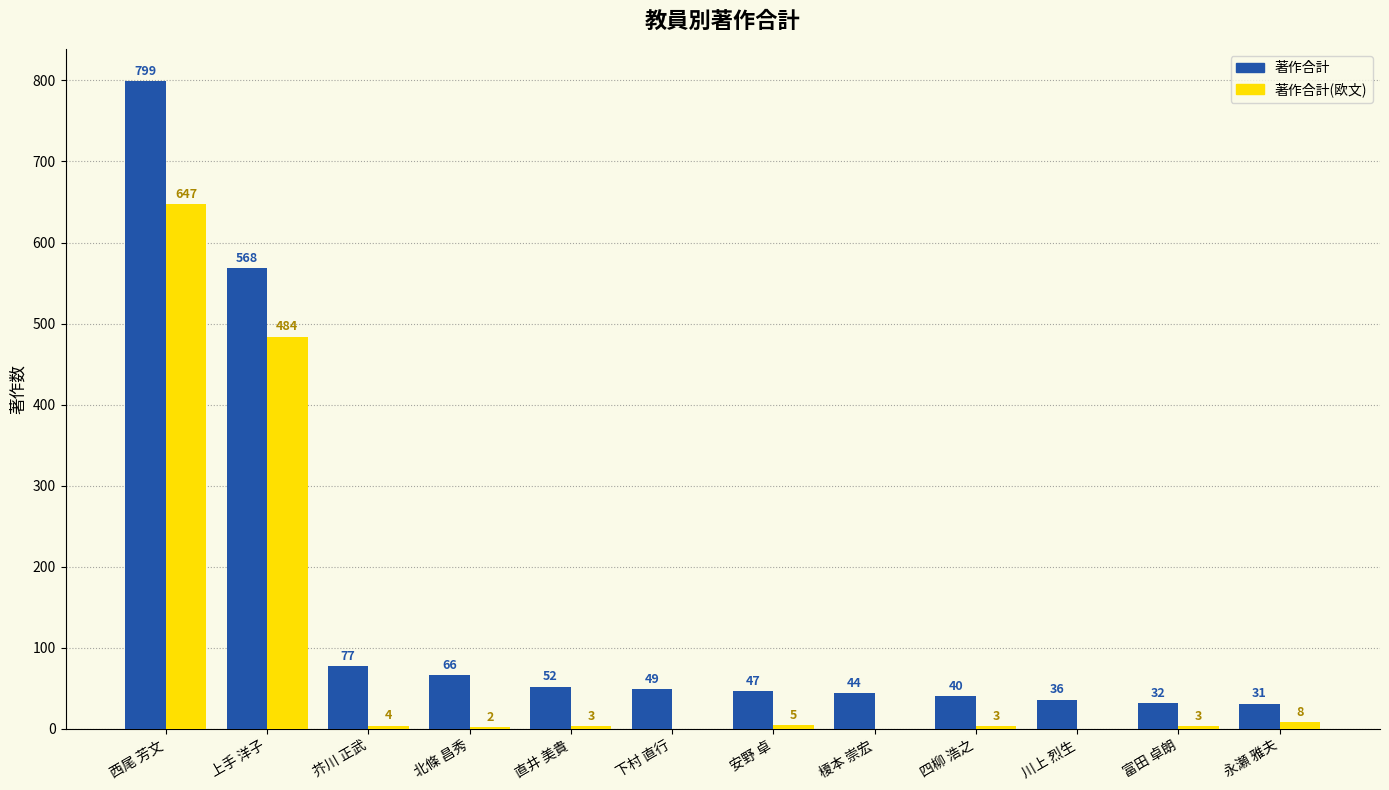

Which series has the largest total across all categories?

著作合計